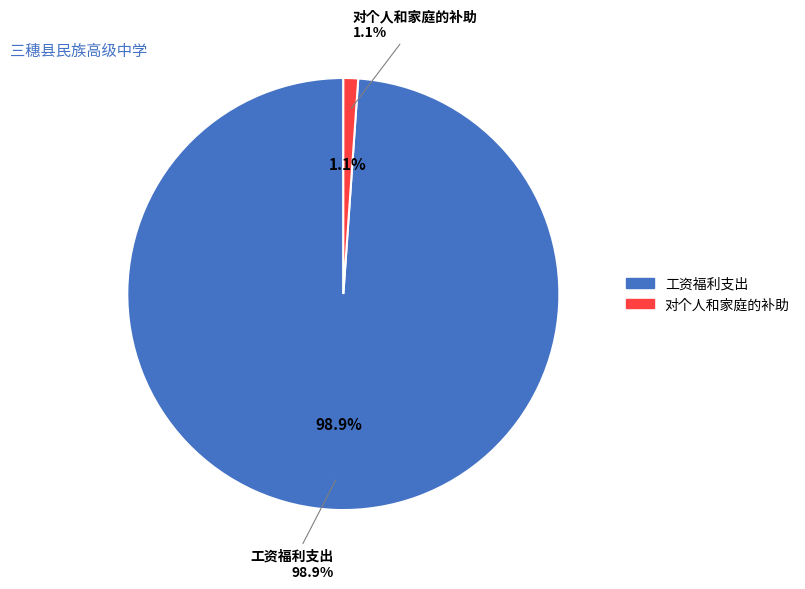

Is it true that 310资本性支出 is 13% of the pie?

False